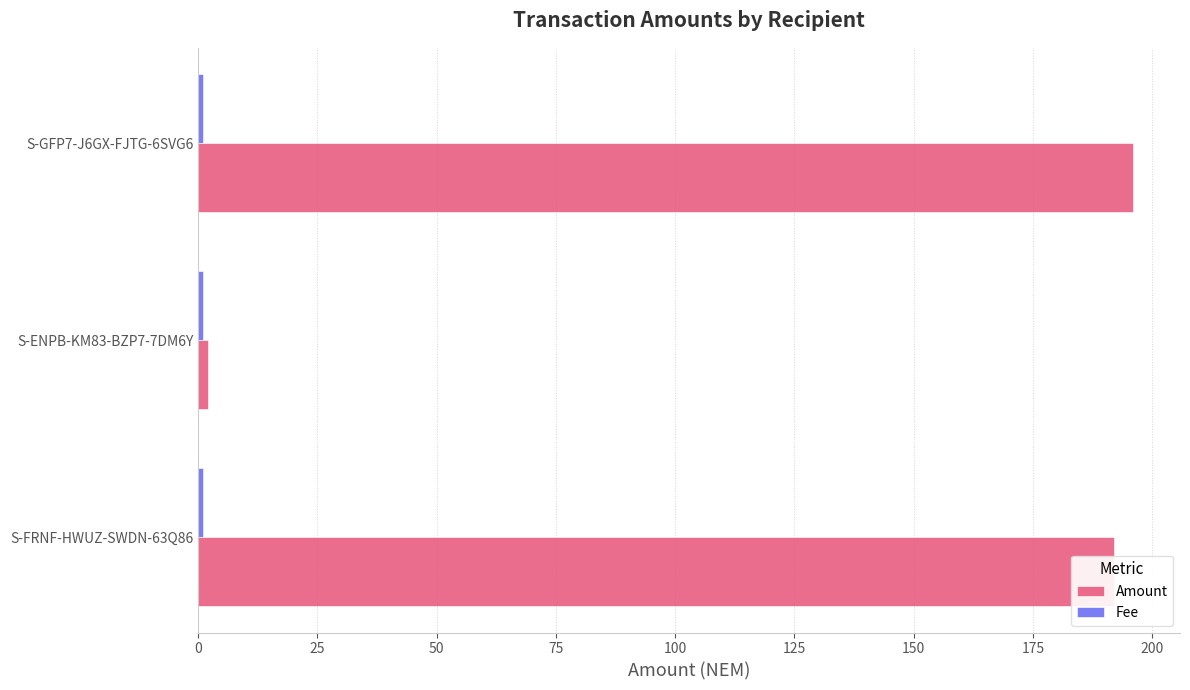

The Amount series shows 196 at S-GFP7-J6GX-FJTG-6SVG6. True or false?

True